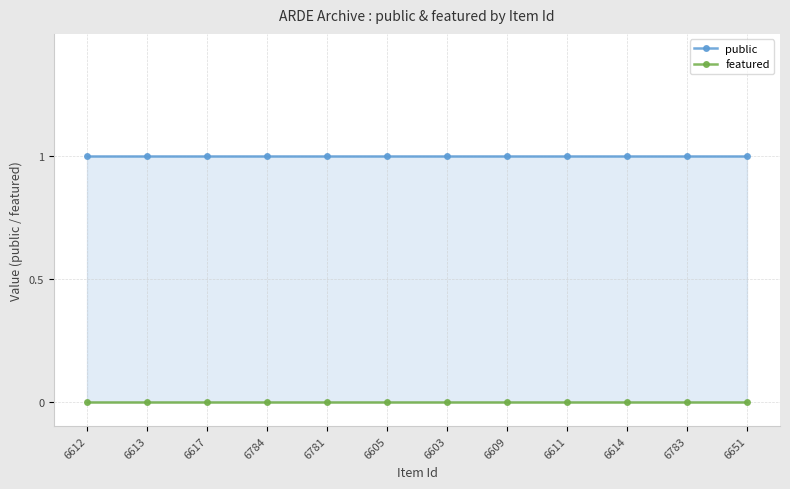

The value of featured at 6783 is 0. True or false?

True